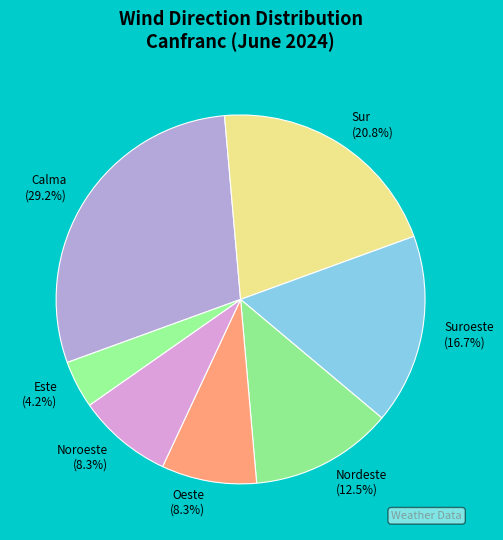

Count the number of slices in the pie.

7